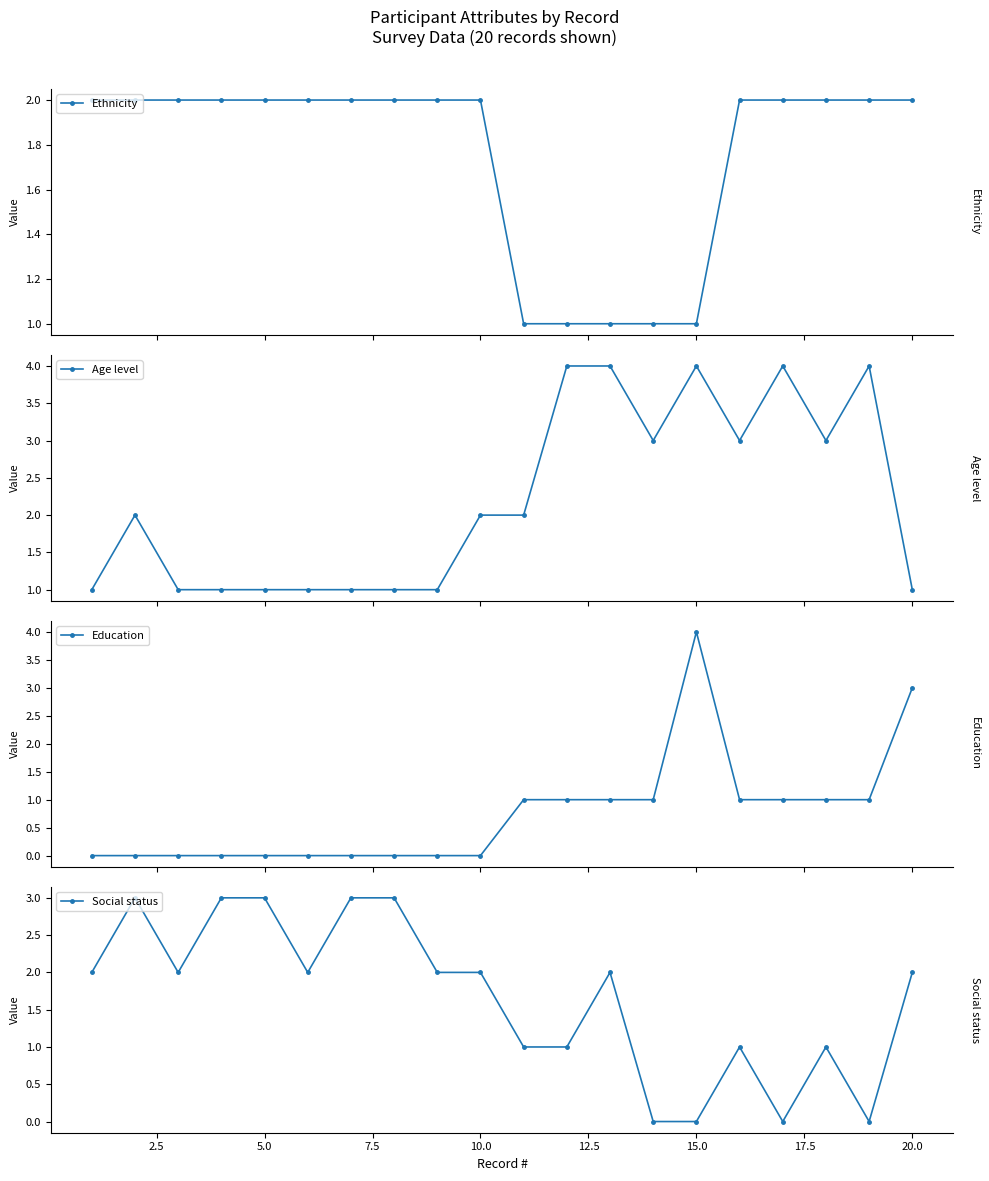

What is the value of the Ethnicity point at the 9th from the left?

2